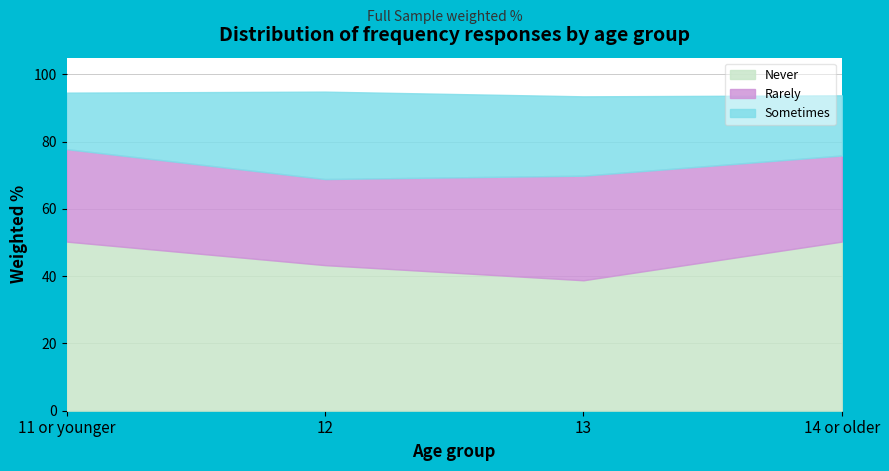

Is the value of Rarely at 12 greater than the value of Never at 11 or younger?

No